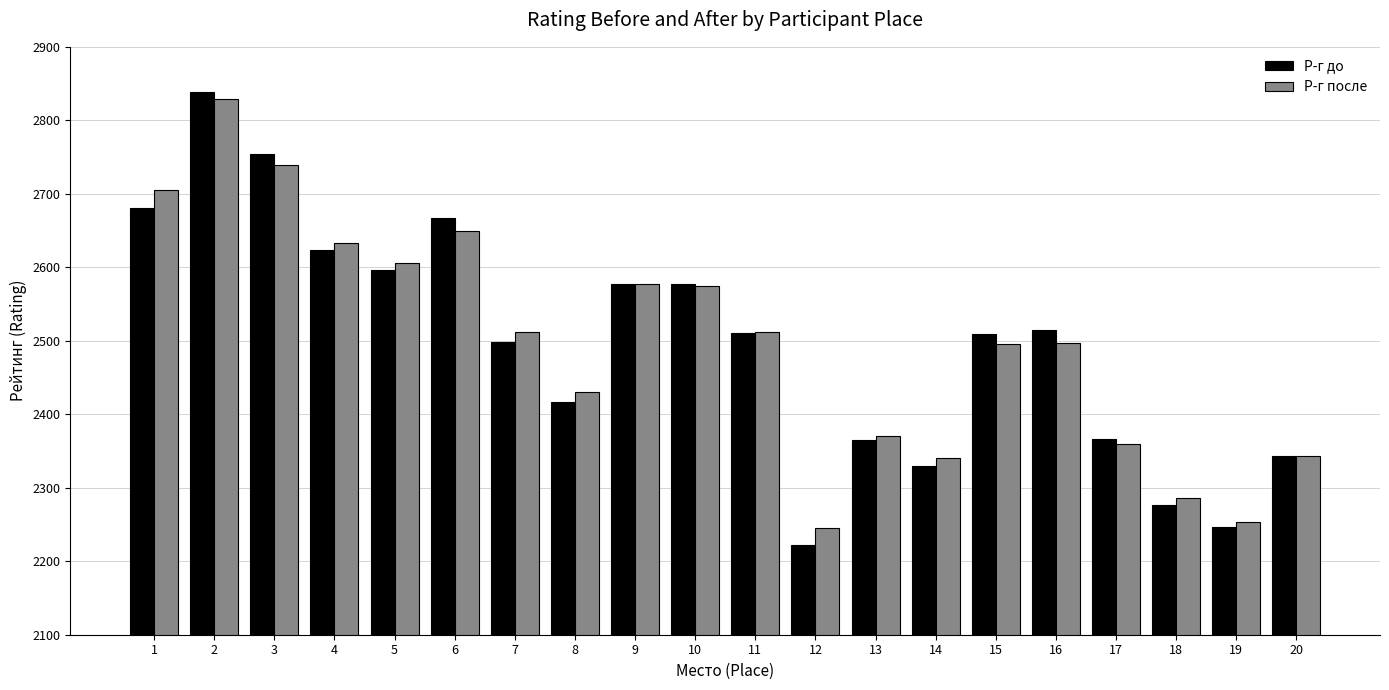

Is it true that Р-г после equals 2497 at 16?

True